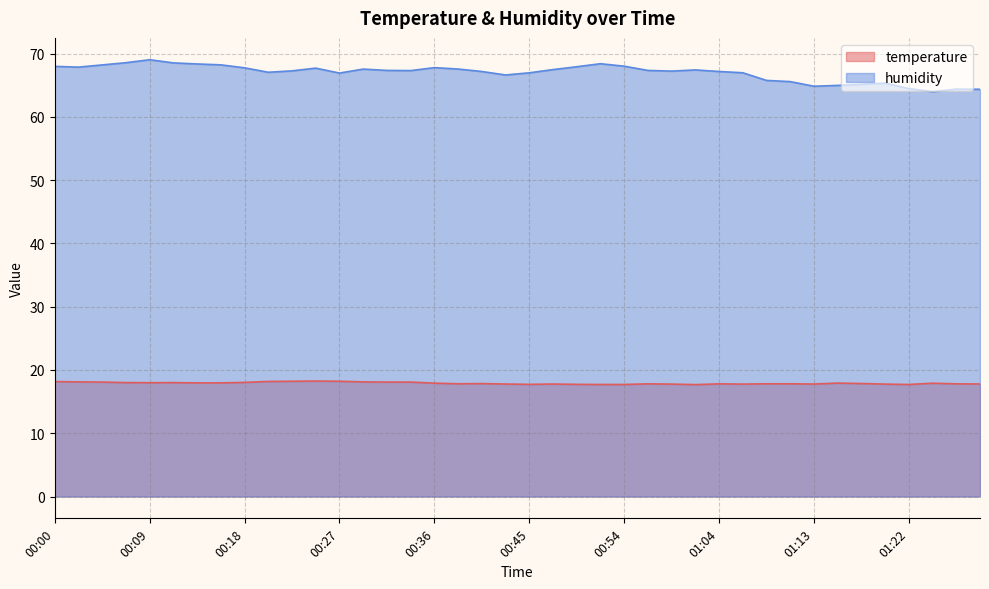

The value of temperature at 01:29 is 29.6. True or false?

False